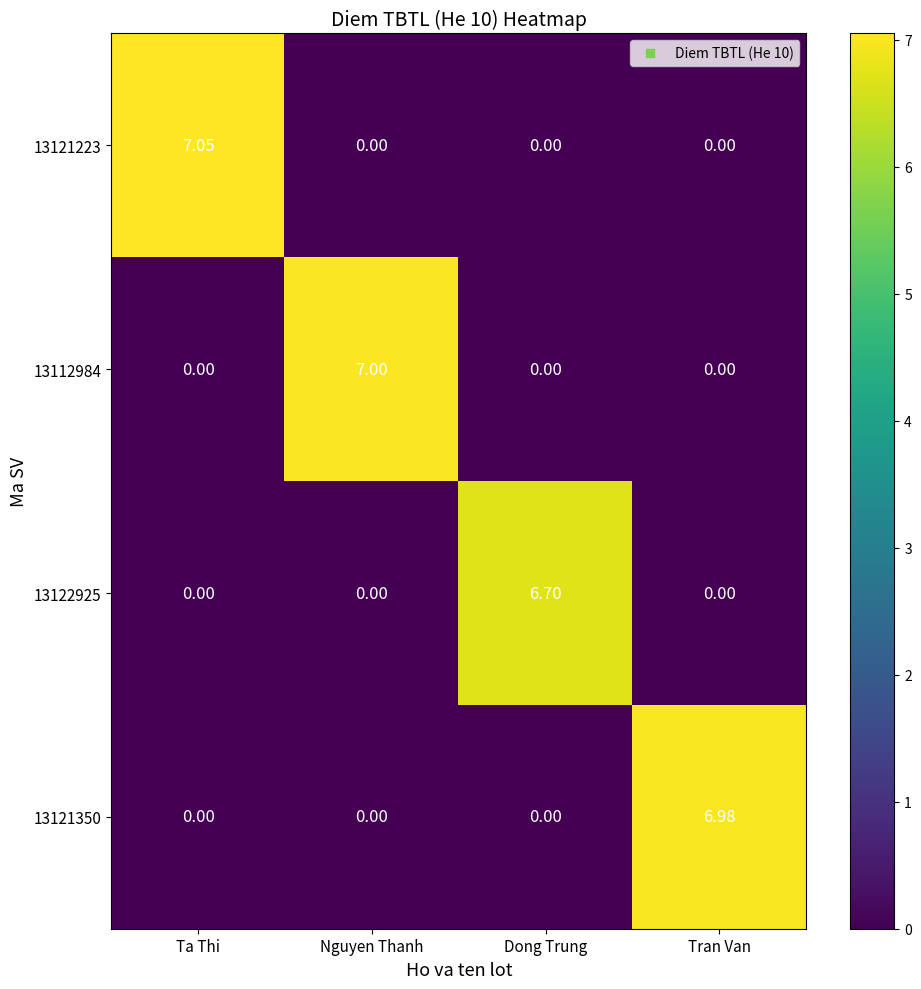

Is the value of 13121223 at Ta Thi greater than the value of 13121350 at Tran Van?

Yes